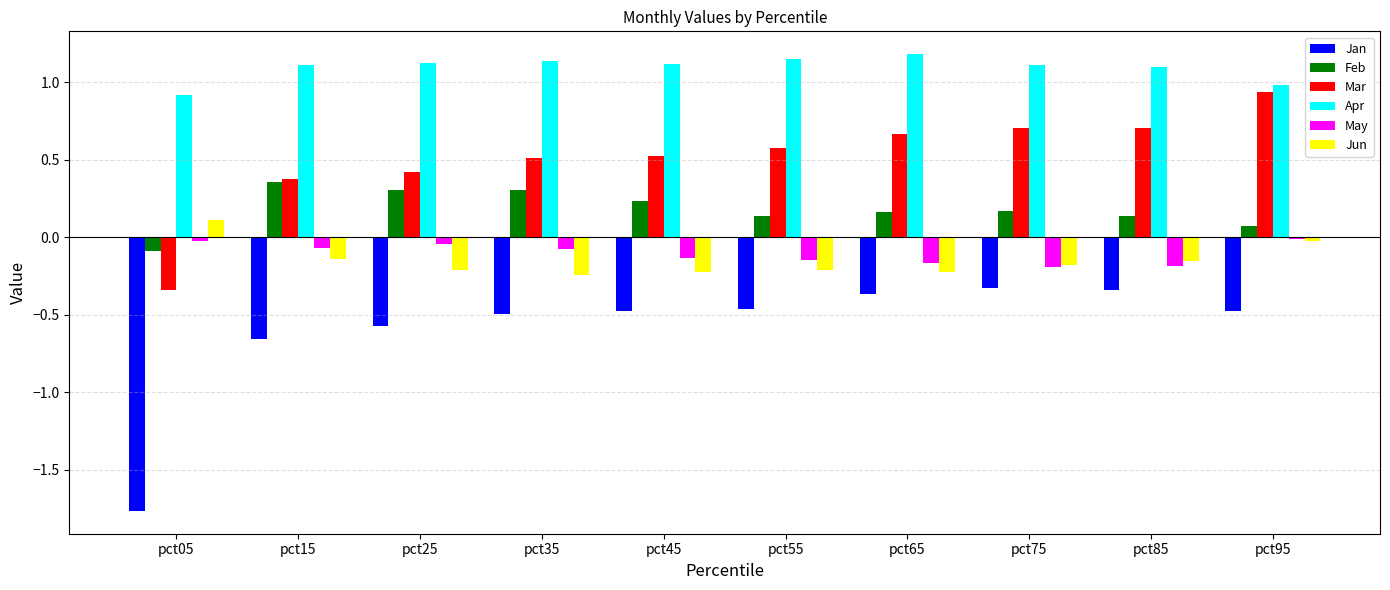

Is it true that May equals -0.2 at pct75?

True